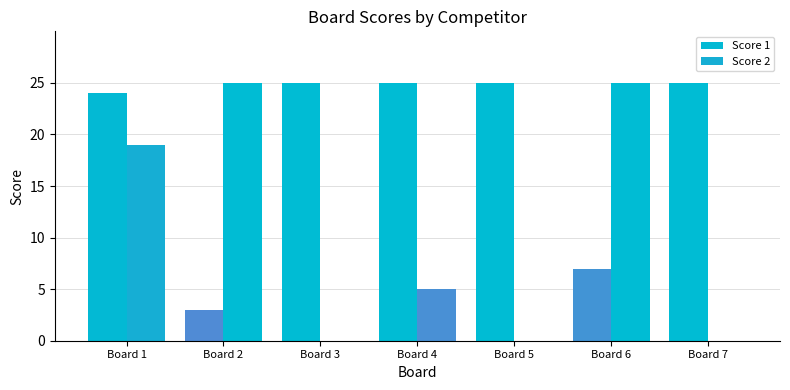

List the series in order of their overall mean, highest first.

Score 1, Score 2